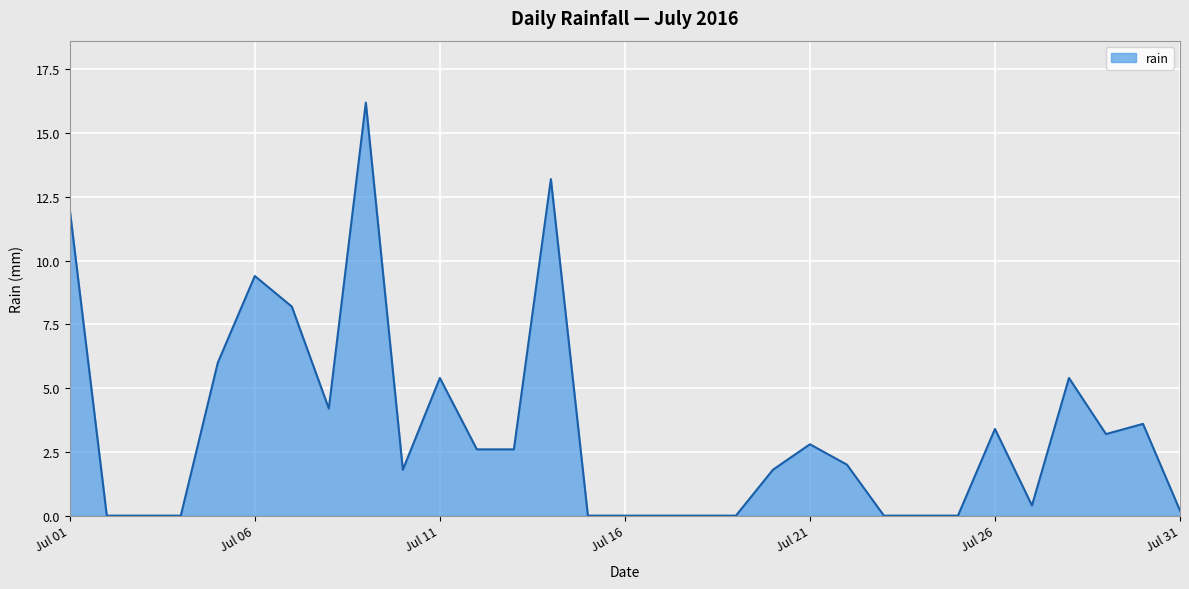

What is the greatest value displayed?

16.2